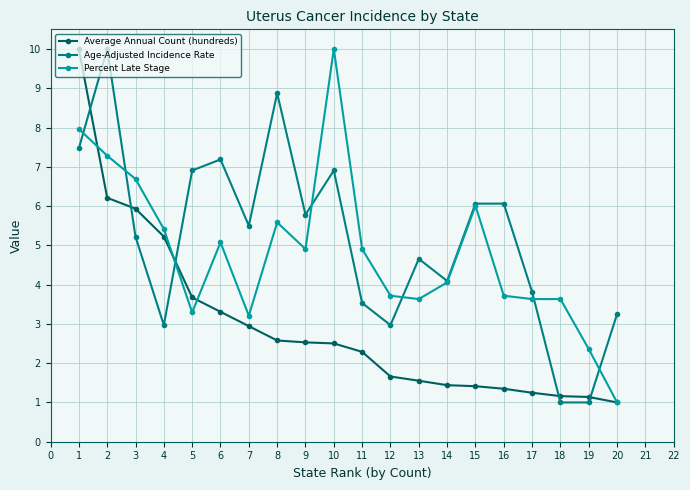

The Average Annual Count (hundreds) series shows 1.1 at 19. True or false?

True